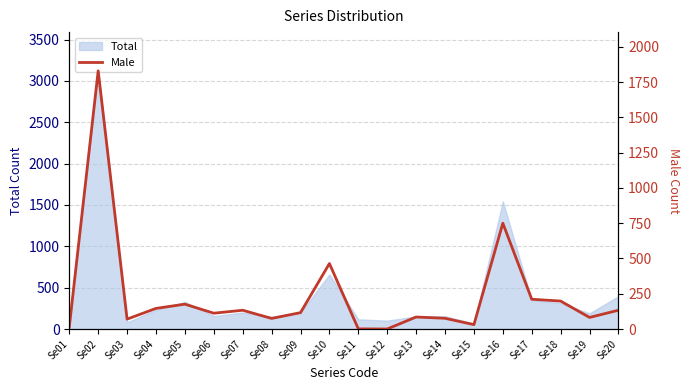

Reading left to right, transcribe all the data shown in this chart.

Se01=15	Se02=1830	Se03=70	Se04=146	Se05=176	Se06=112	Se07=133	Se08=75	Se09=116	Se10=464	Se11=1	Se12=0	Se13=85	Se14=76	Se15=31	Se16=750	Se17=211	Se18=198	Se19=82	Se20=133